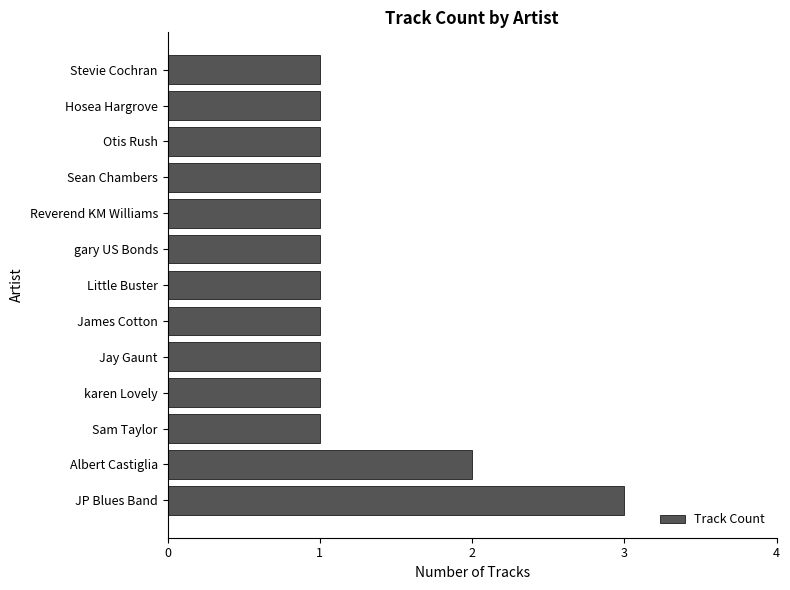

How many distinct data groups are displayed?

1